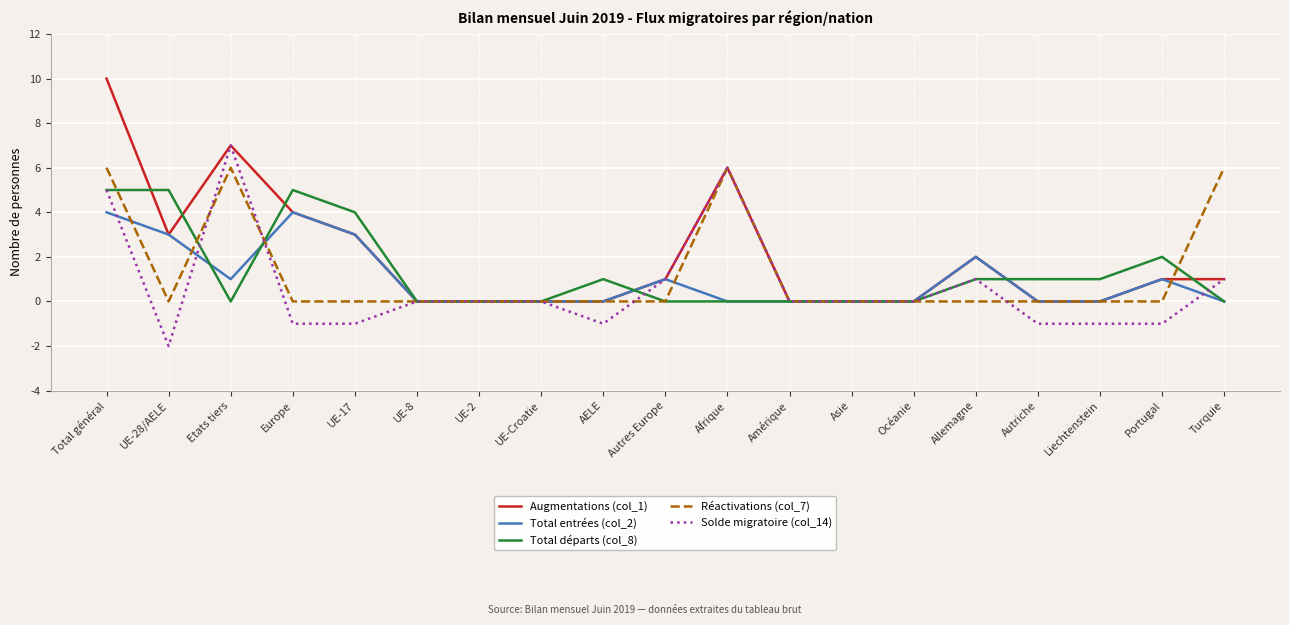

Is the value of Total départs (col_8) at Allemagne greater than the value of Augmentations (col_1) at UE-2?

Yes